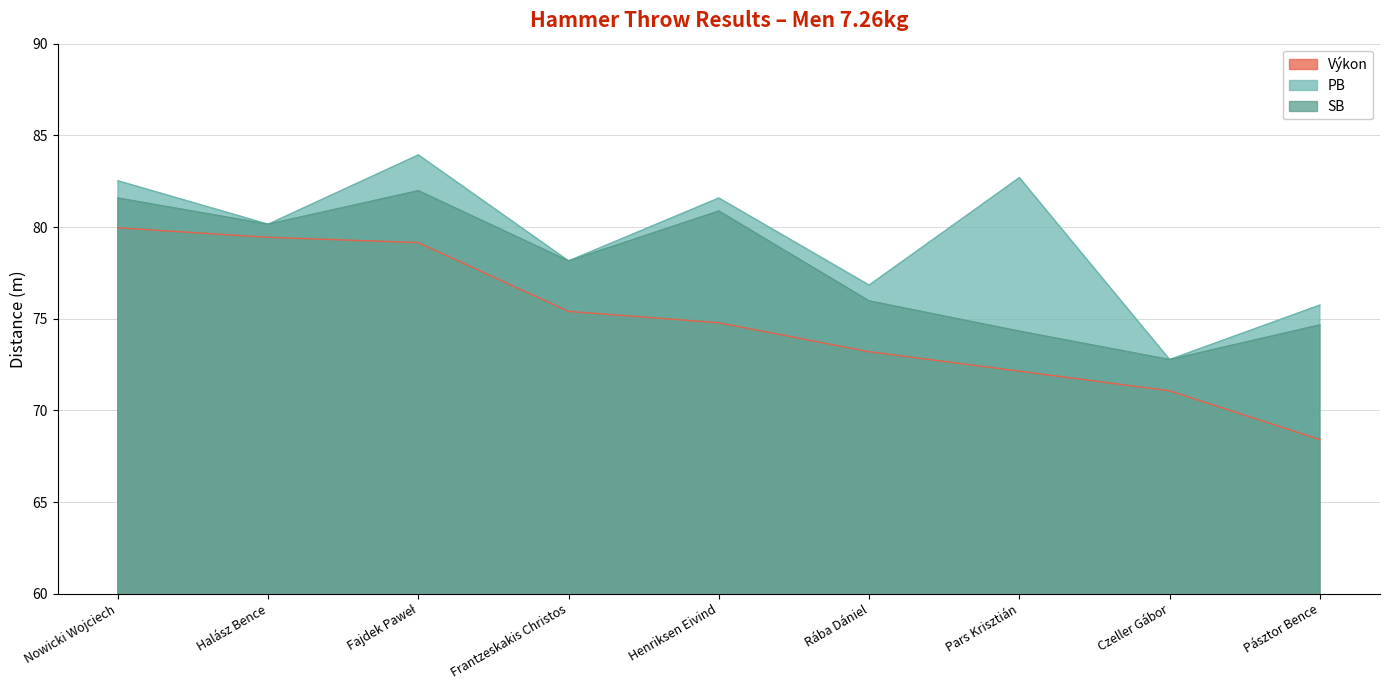

Where is SB nearest to the value 77?

Rába Dániel